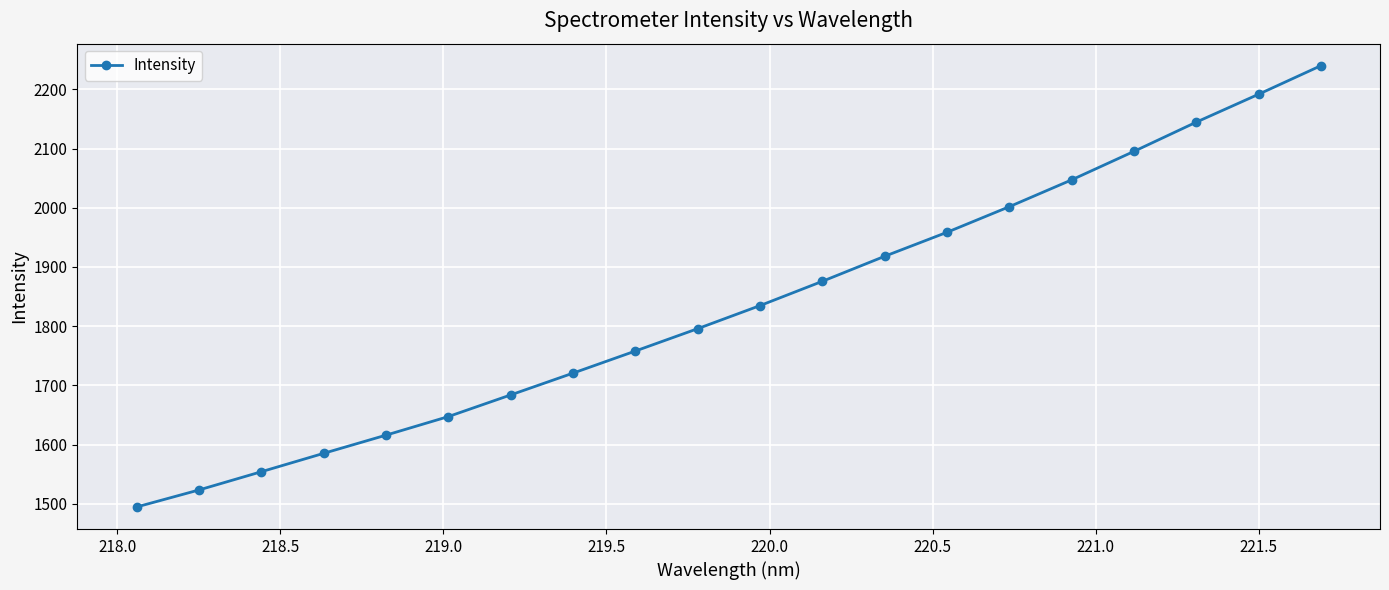

What is the greatest value displayed?

2239.8